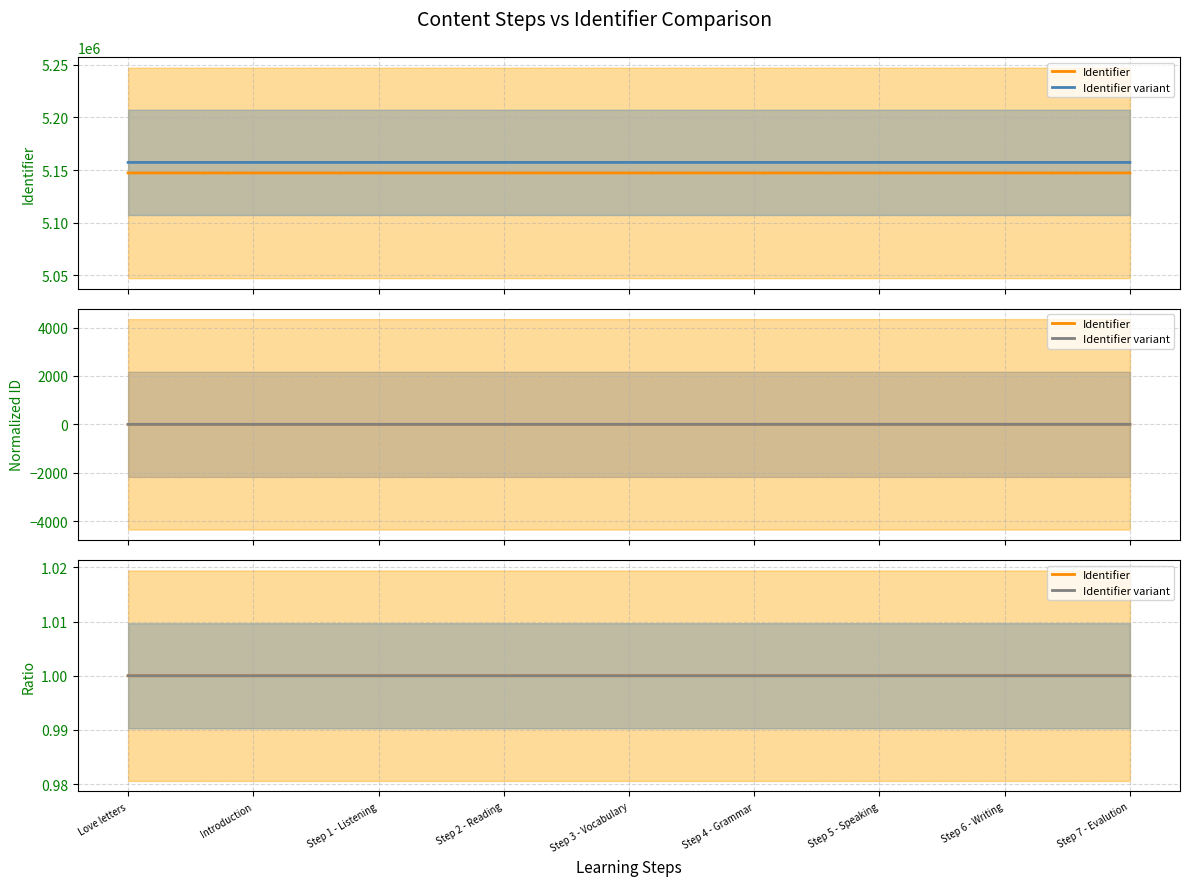

Reading left to right, list all the values displayed in this chart.

Identifier: 1.0	1.0	1.0	1.0	1.0	1.0	1.0	1.0	1.0
Identifier variant: 1.0	1.0	1.0	1.0	1.0	1.0	1.0	1.0	1.0